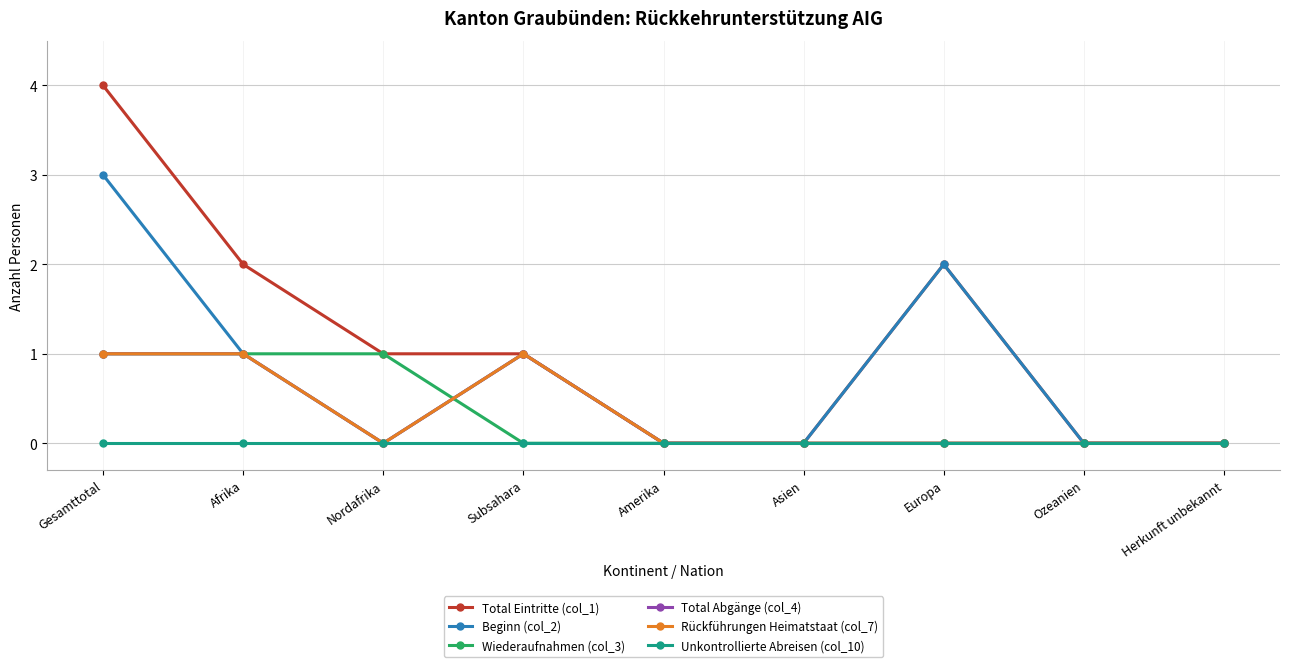

At which label does Rückführungen Heimatstaat (col_7) reach its minimum?

Nordafrika